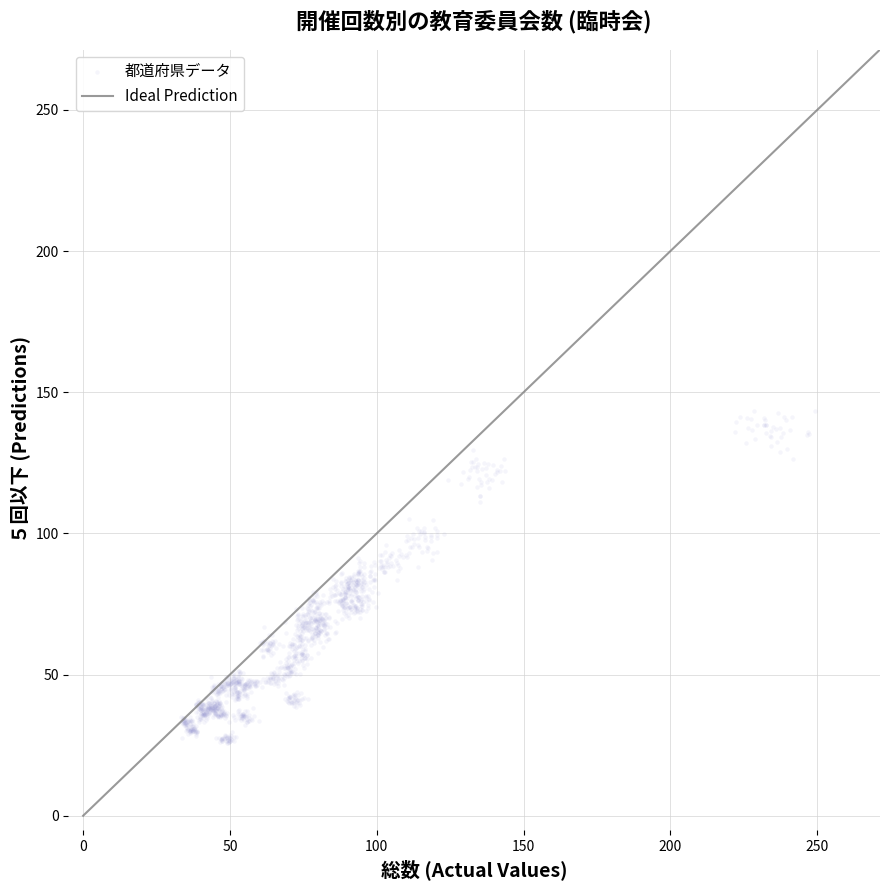

What is the range of X values (max minus min)?

215.8